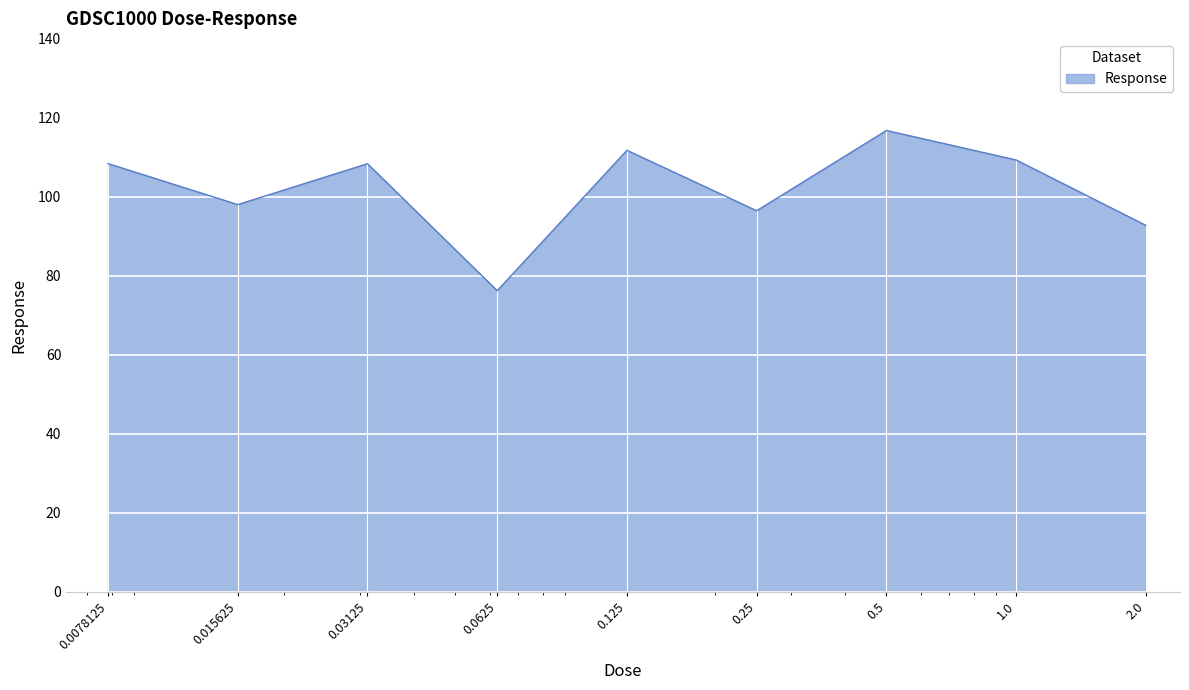

What is the difference between the maximum and minimum values?

40.6